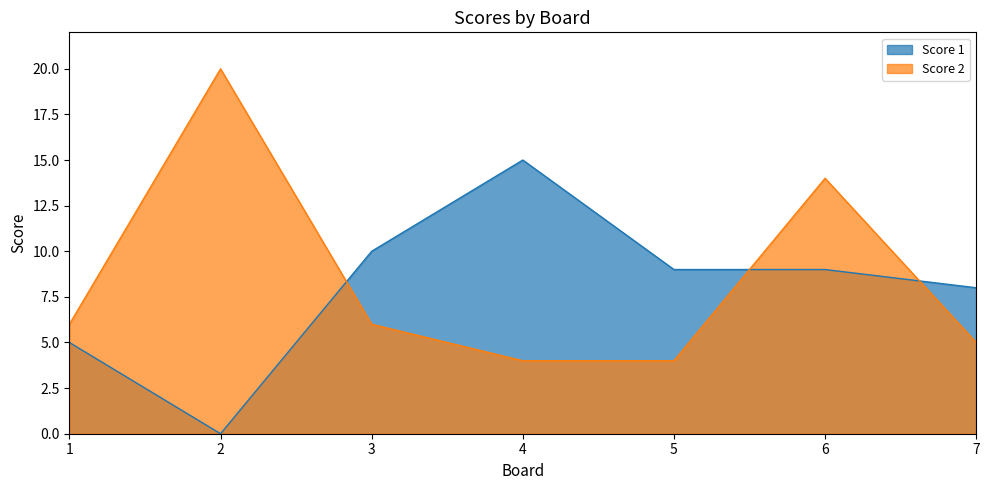

What is the sum of all Score 2 values?

59